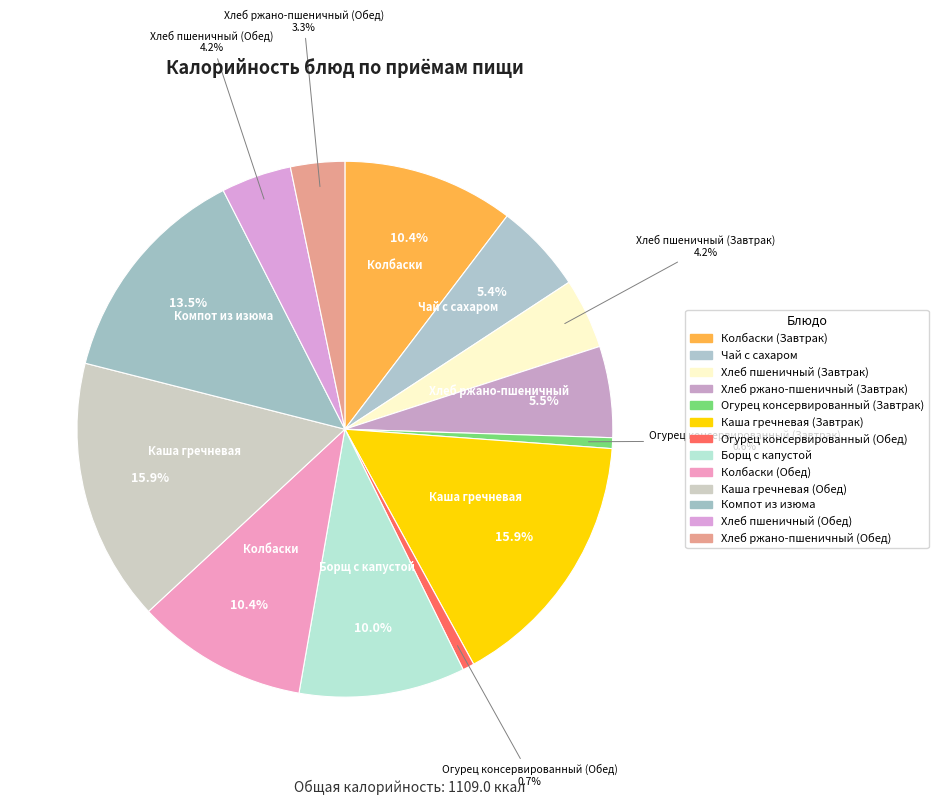

How many segments does this pie chart have?

13